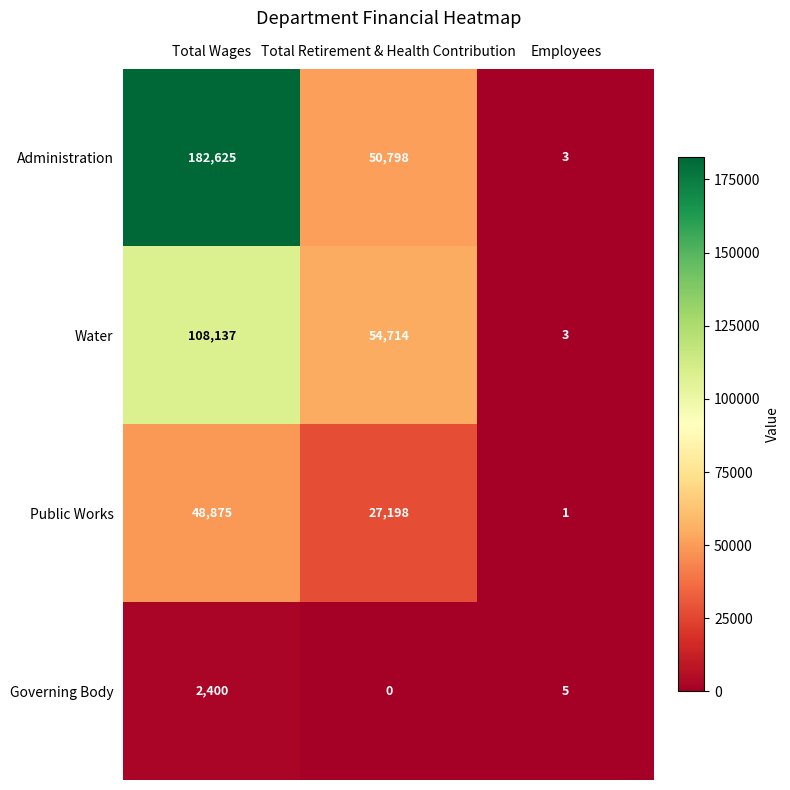

Is it true that Administration equals 22852 at Total Retirement & Health Contribution?

False